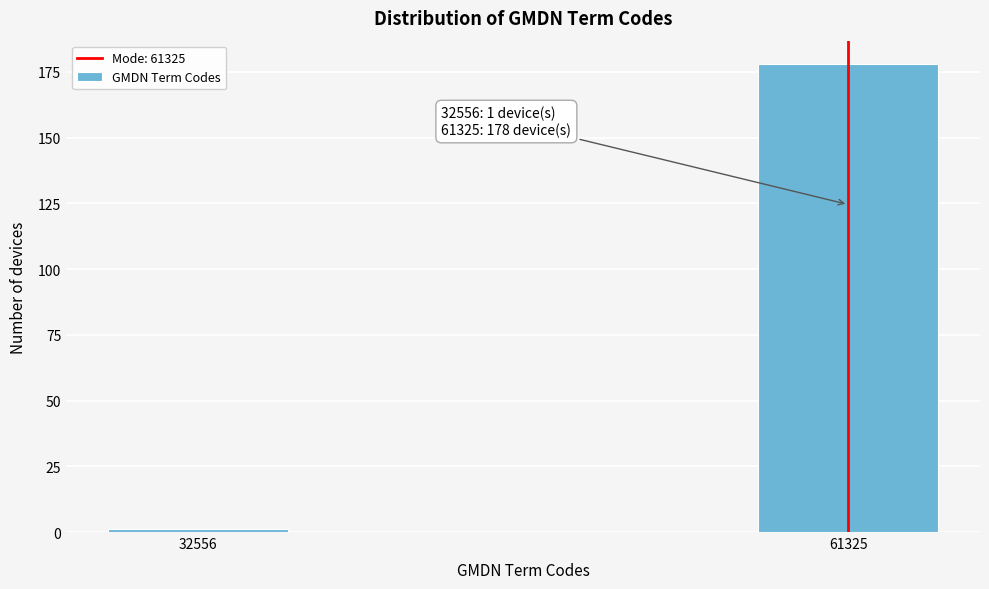

Reading left to right, list all the values displayed in this chart.

32556=1	61325=178